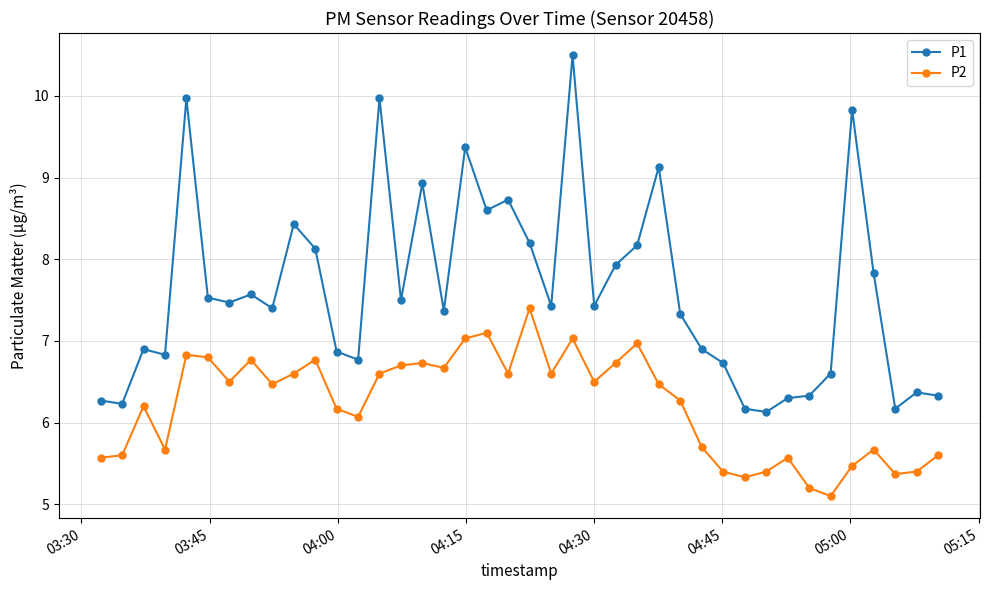

True or false: P1 has more than 0 interior local peaks.

True